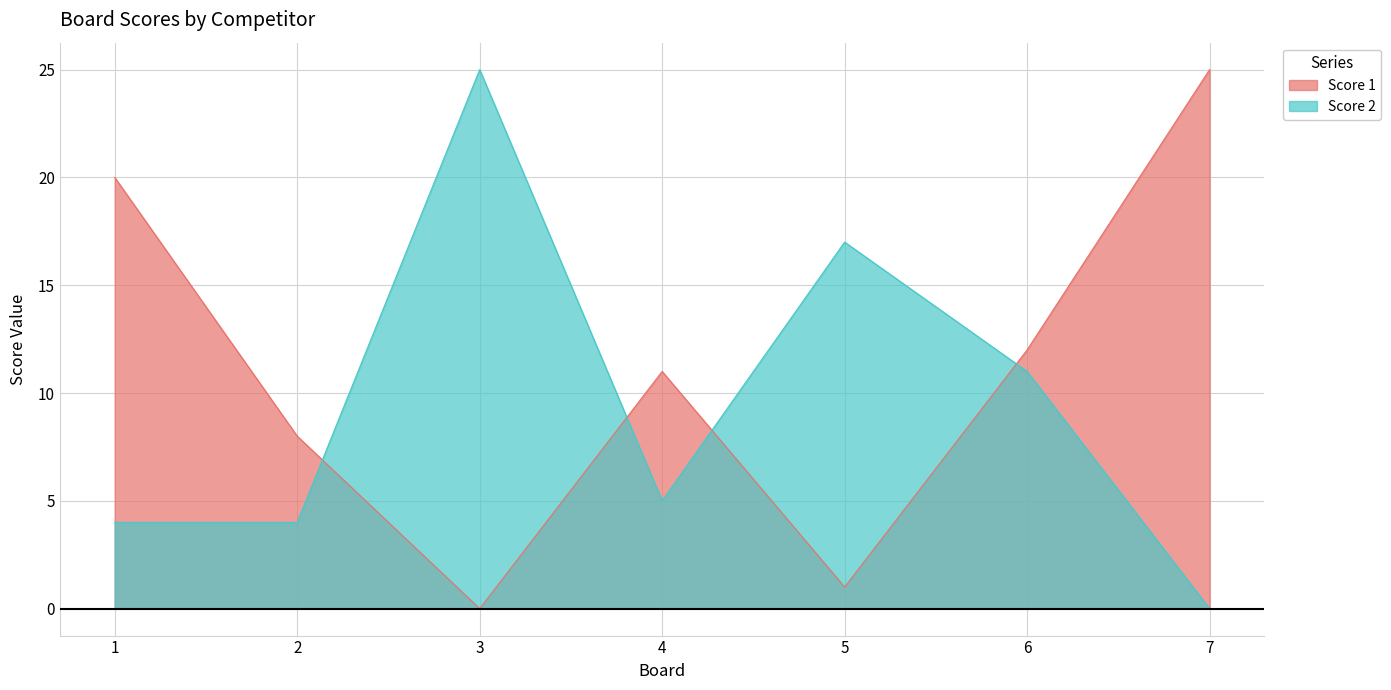

Reading right to left, what are all the values shown in this chart?

Score 1: 7=25	6=12	5=1	4=11	3=0	2=8	1=20
Score 2: 7=0	6=11	5=17	4=5	3=25	2=4	1=4